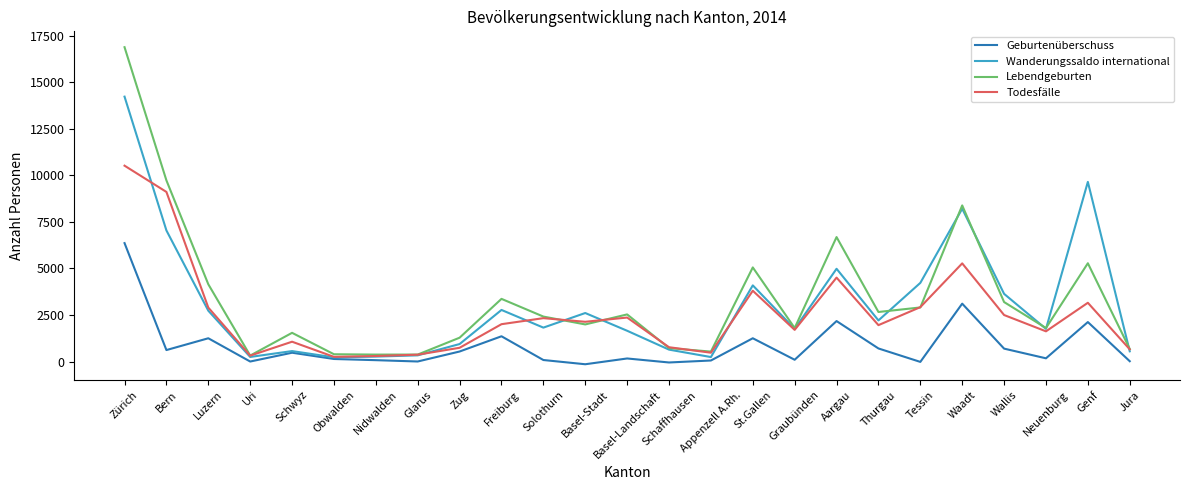

At which label does Todesfälle reach its peak?

Zürich